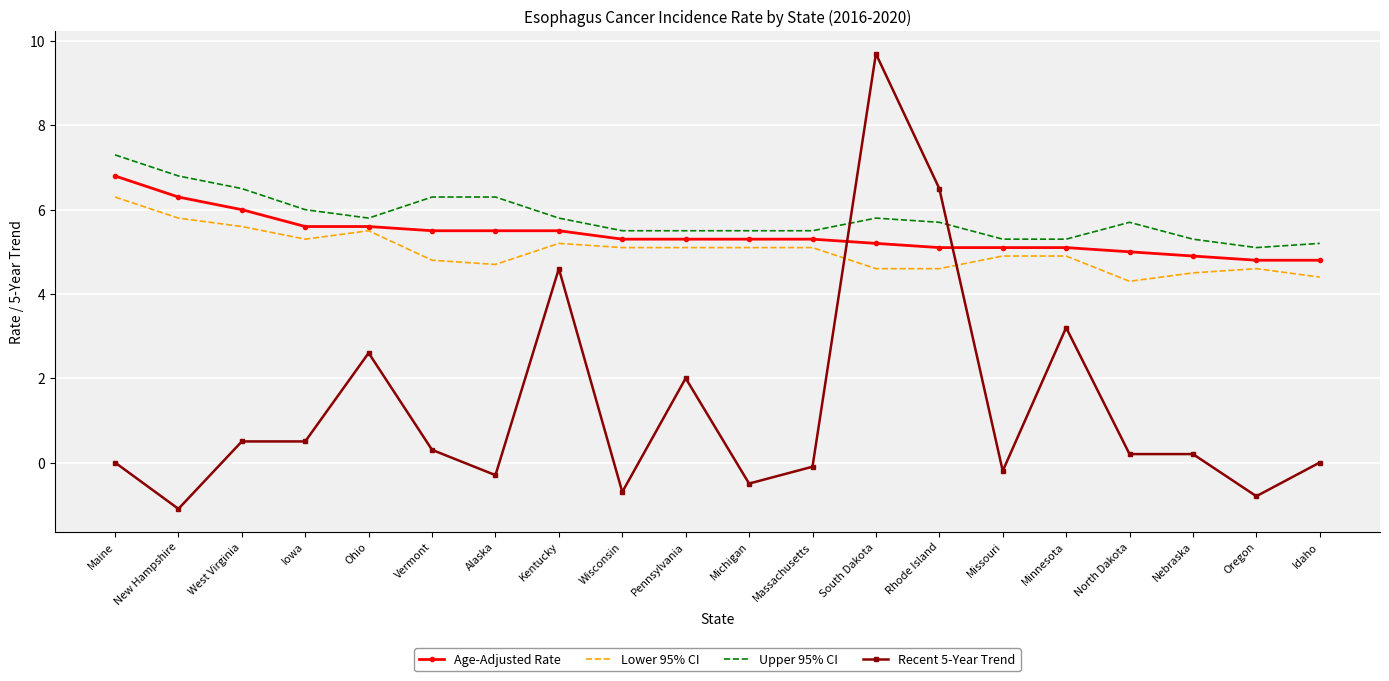

What position from the right is New Hampshire?

19